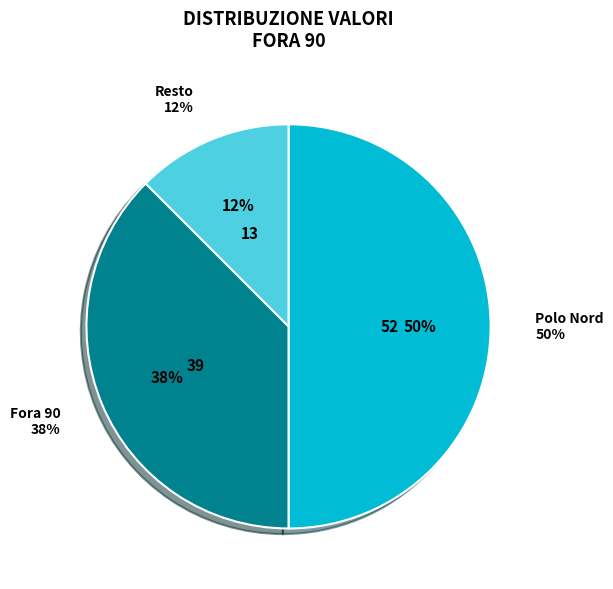

What percentage do 39 and 13 together represent?

50.0%